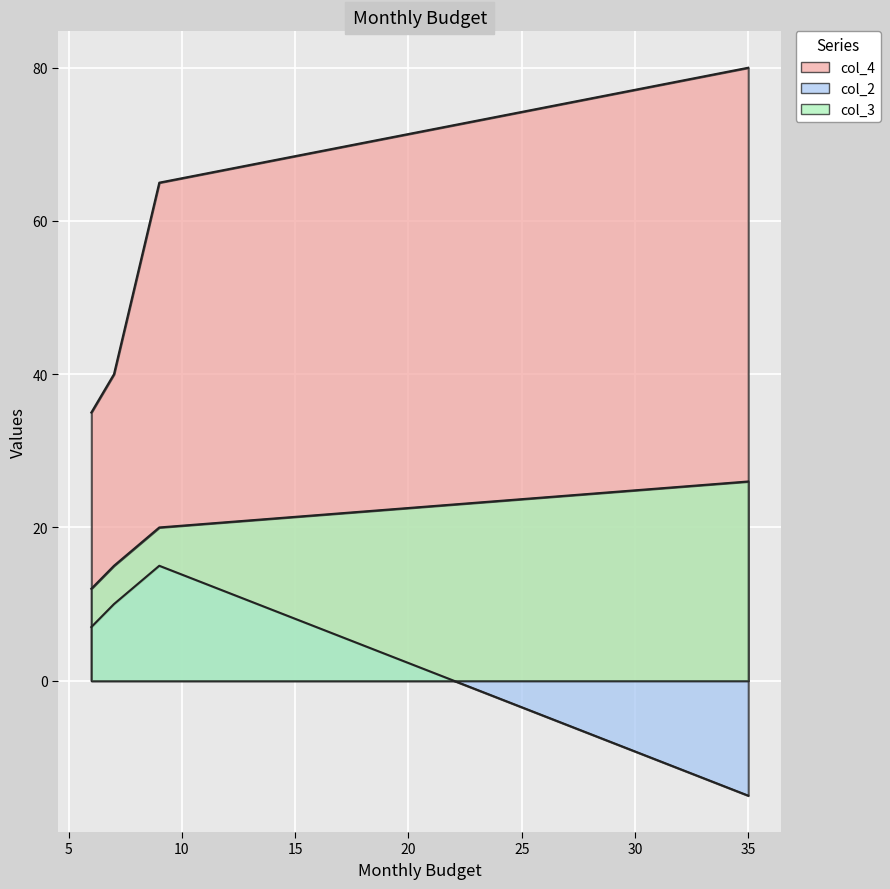

Which series has the widest spread of values?

col_4